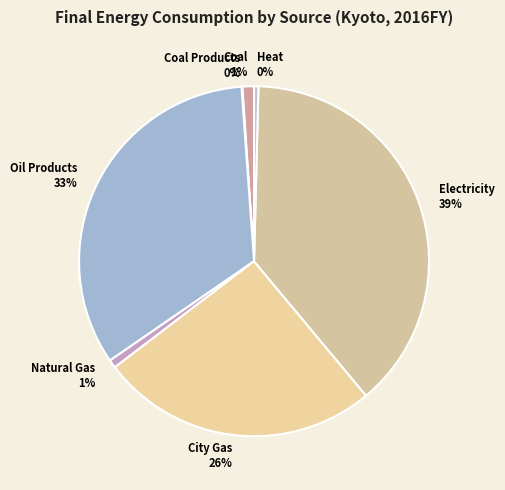

To the nearest percent, what portion does Coal represent?

1%